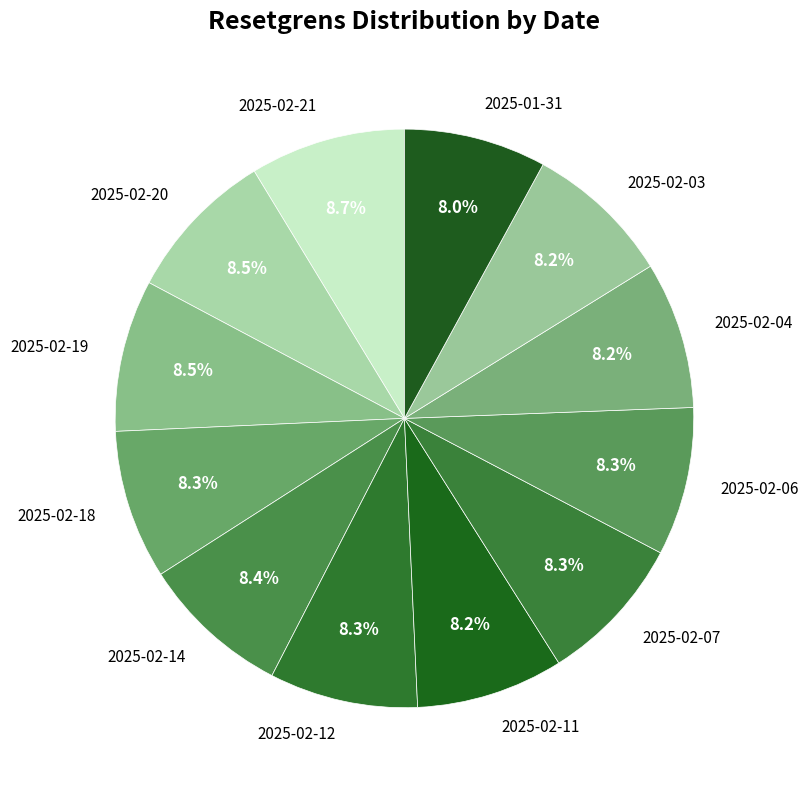

Approximately how many times larger is the value at 2025-02-21 compared to 2025-01-31?

1.1